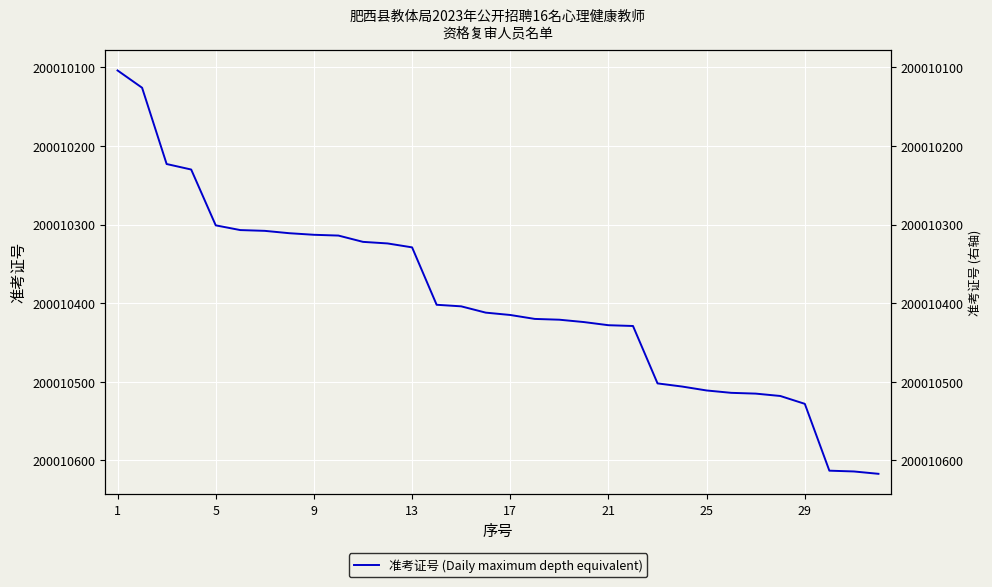

How many data points are above 200010415?

15